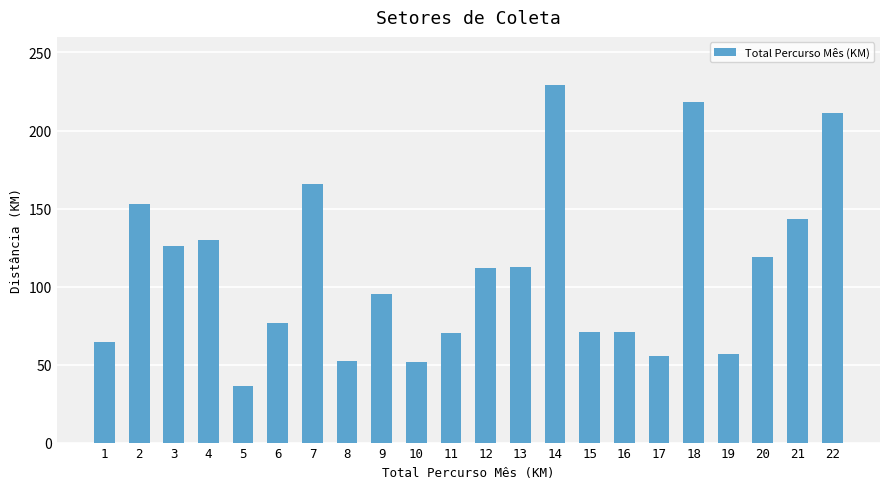

What is the value of the 17th bar from the left?

55.3